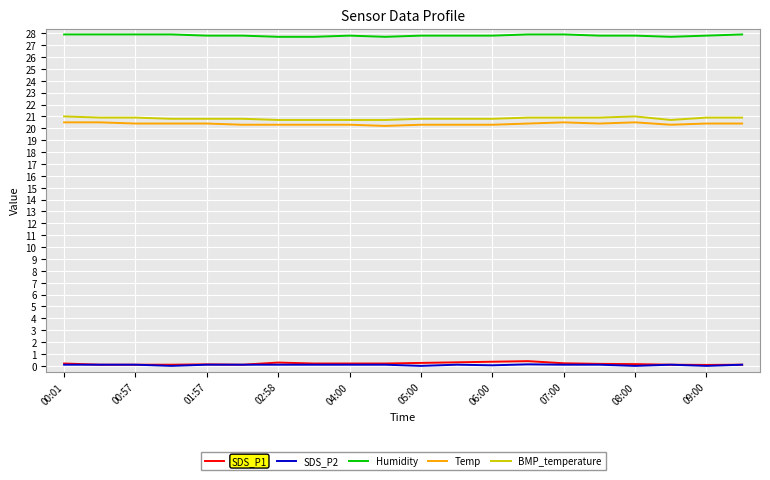

What is the maximum value shown in the chart?

27.9